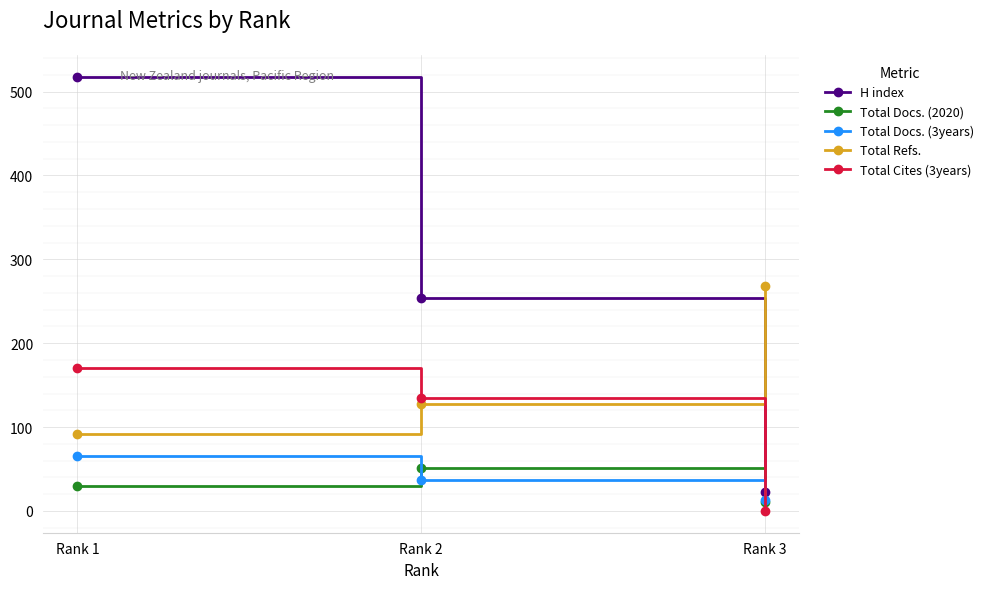

Is this an area chart (filled region under the line)?

No